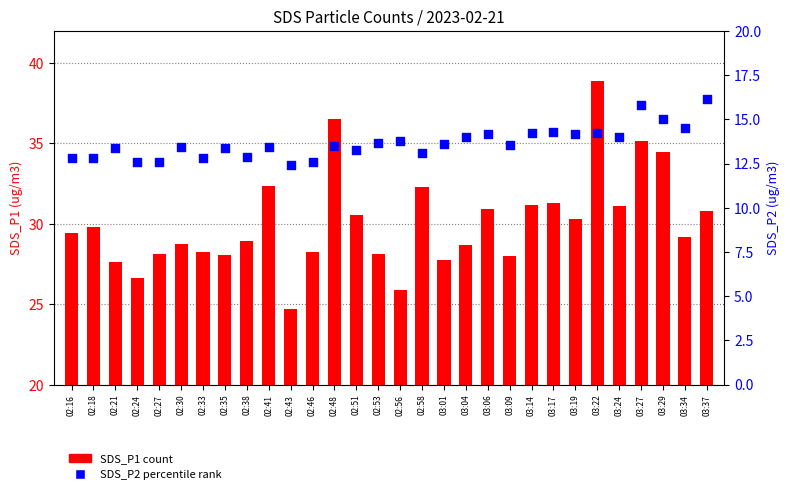

Is the value of SDS_P2 at 02:48 greater than the value of SDS_P1 at 03:17?

No